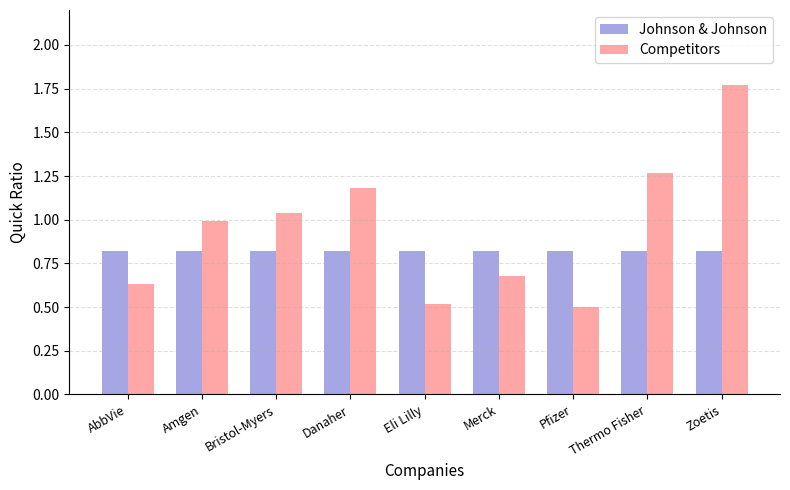

List the series in order of their overall mean, highest first.

Competitors, Johnson & Johnson